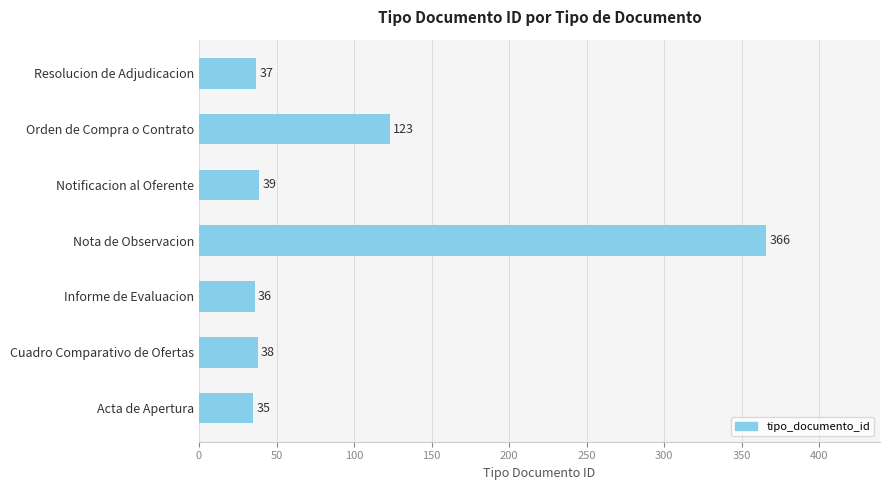

Approximately how many times larger is the value at Cuadro Comparativo de Ofertas compared to Orden de Compra o Contrato?

0.3